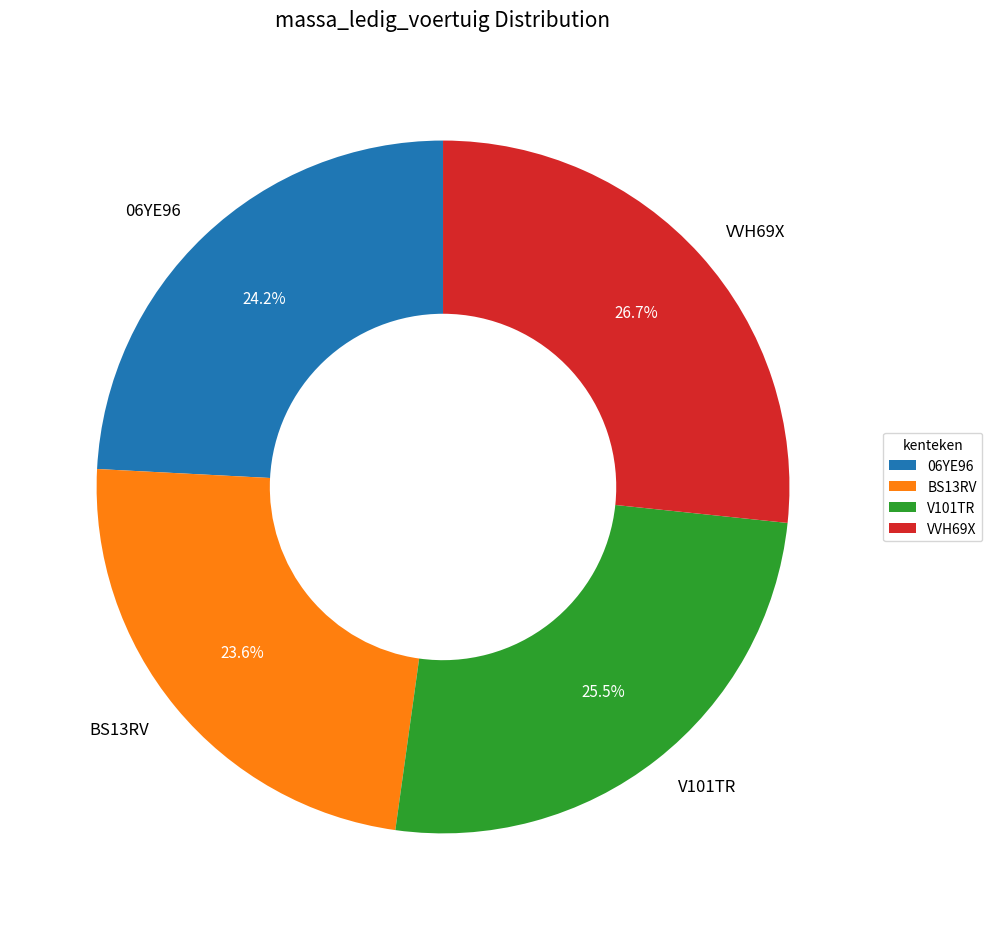

To the nearest percent, what portion does BS13RV represent?

24%